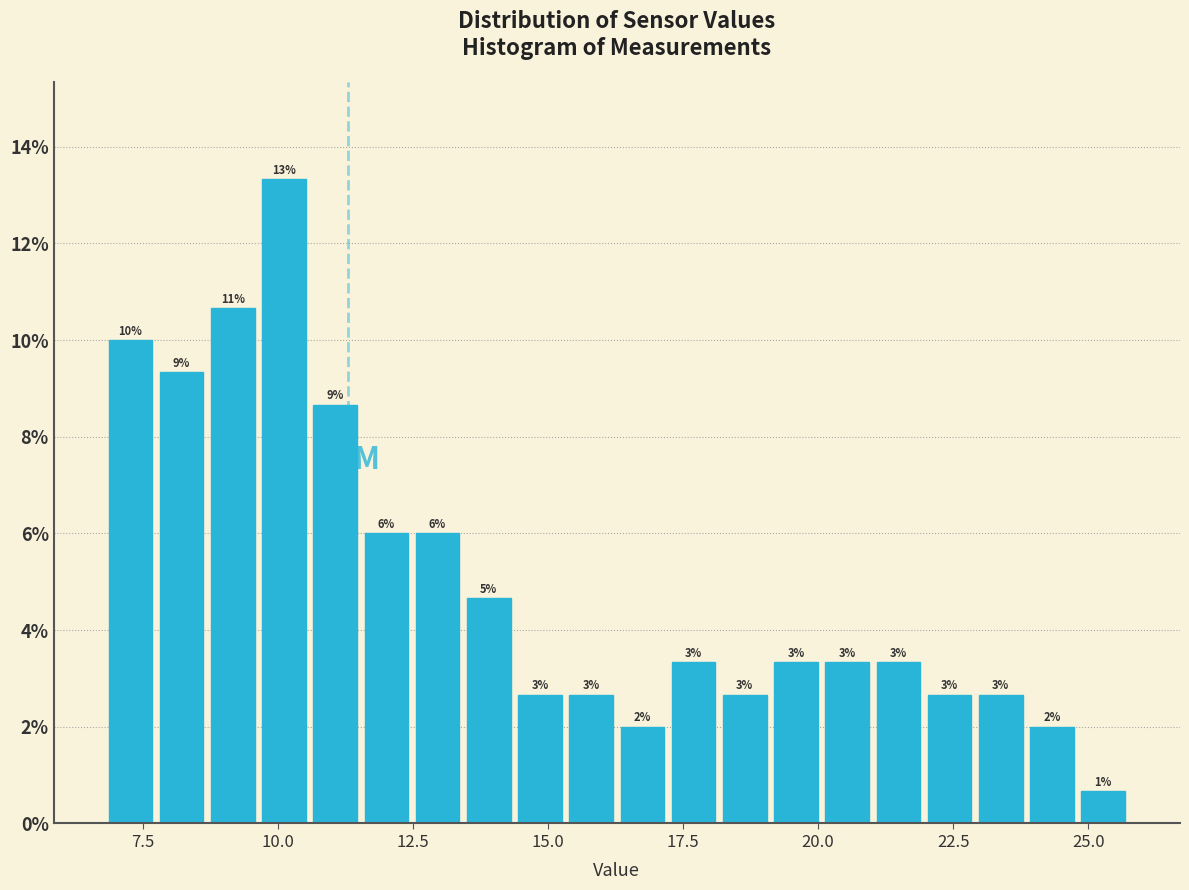

Around what value on the x-axis is the tallest bar? Give the approximate position of its centre, as read against the axis.

10.0